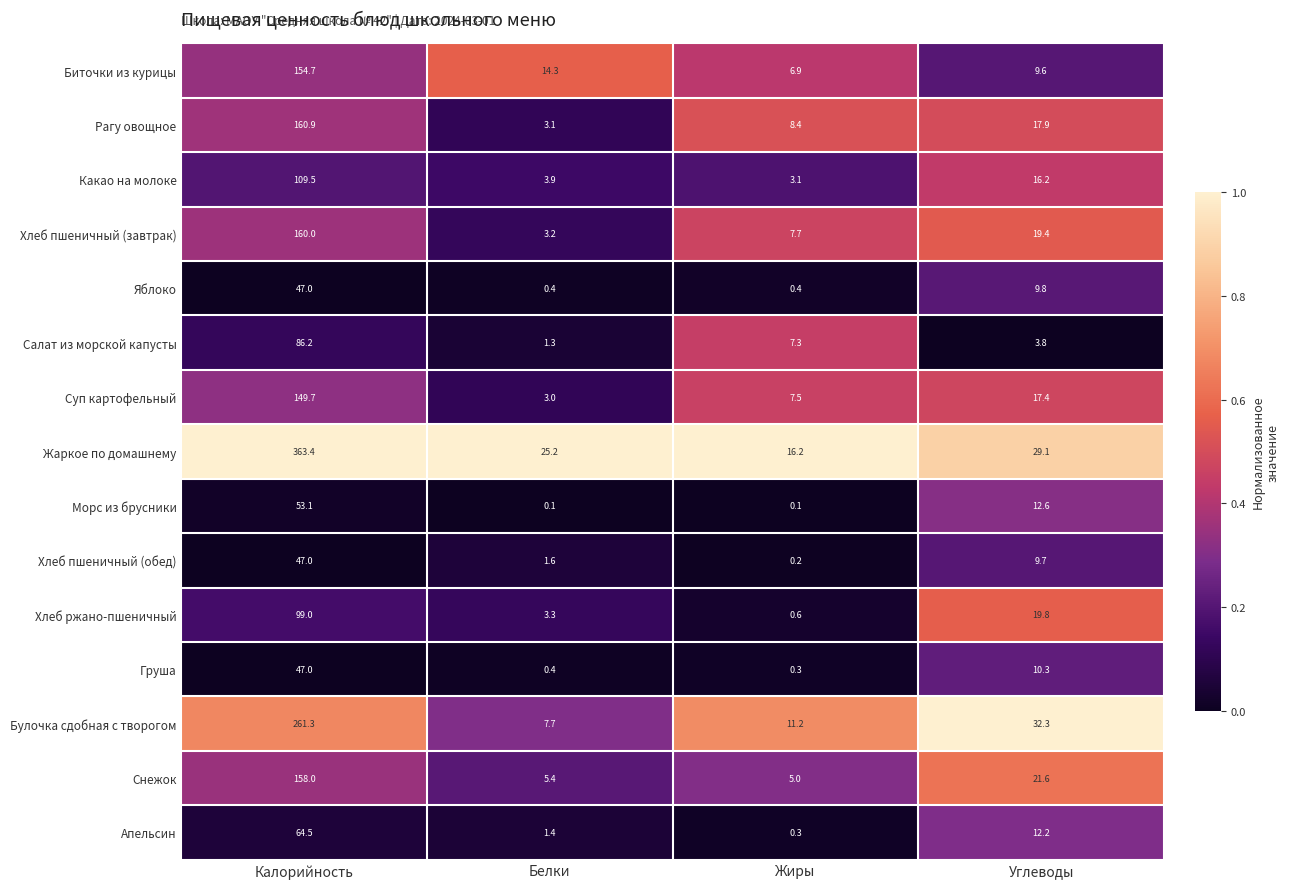

At how many categories does at least one series exceed 0?

4